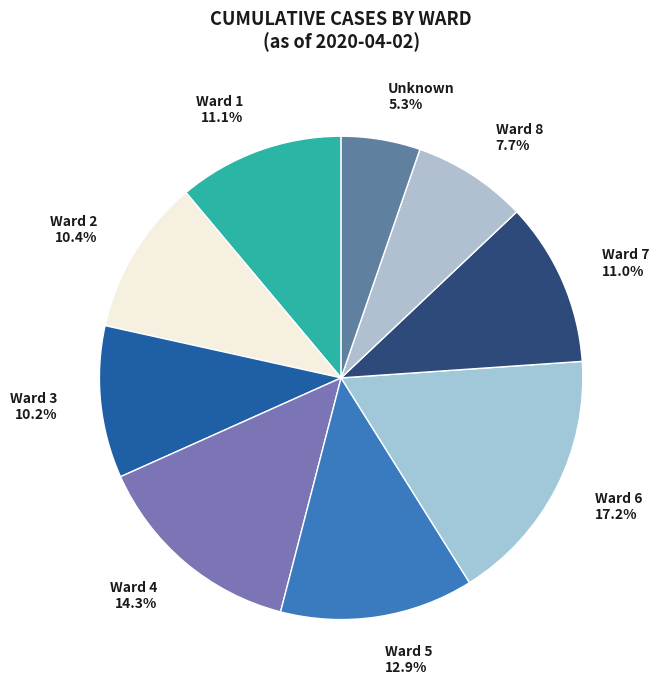

Which slice is the largest?

Ward 6